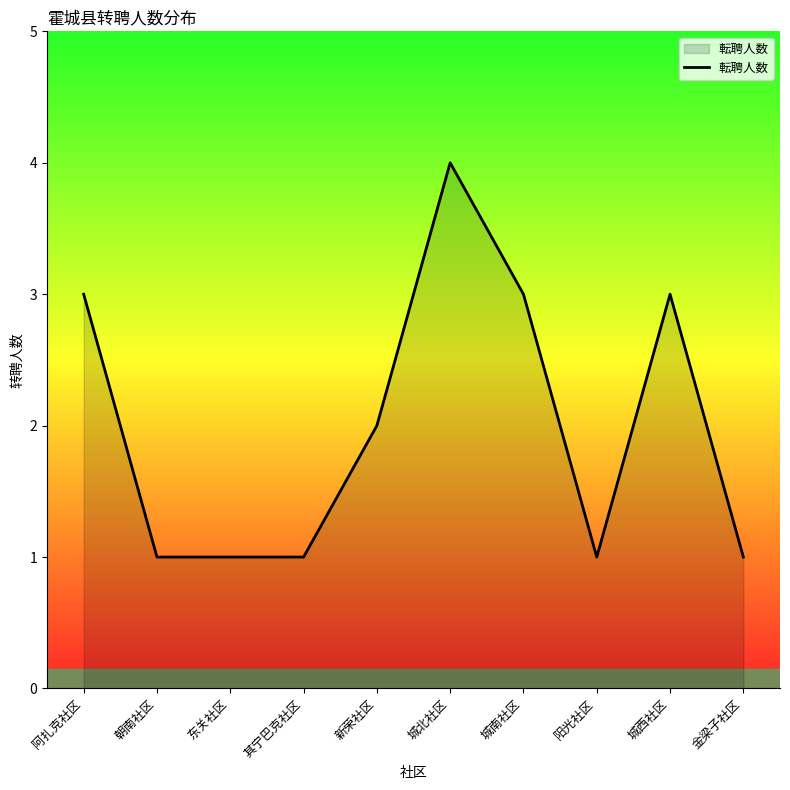

Which label corresponds to the largest value in the chart?

城北社区